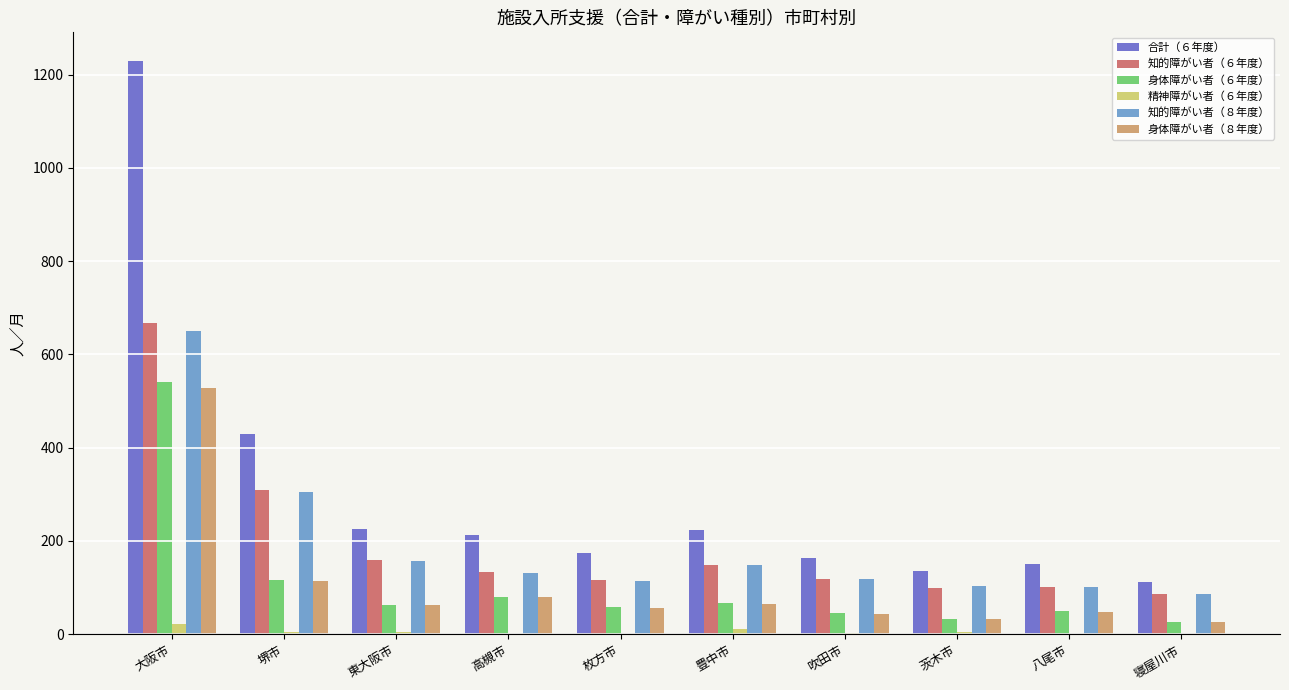

The value of 知的障がい者（６年度） at 高槻市 is 90. True or false?

False